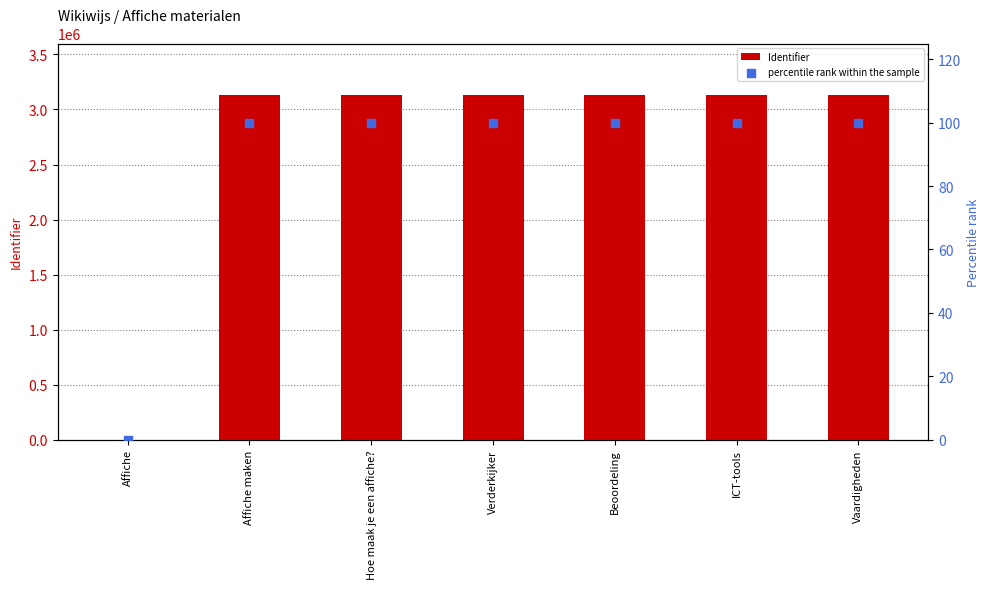

Which series contains the lowest Y value?

Identifier